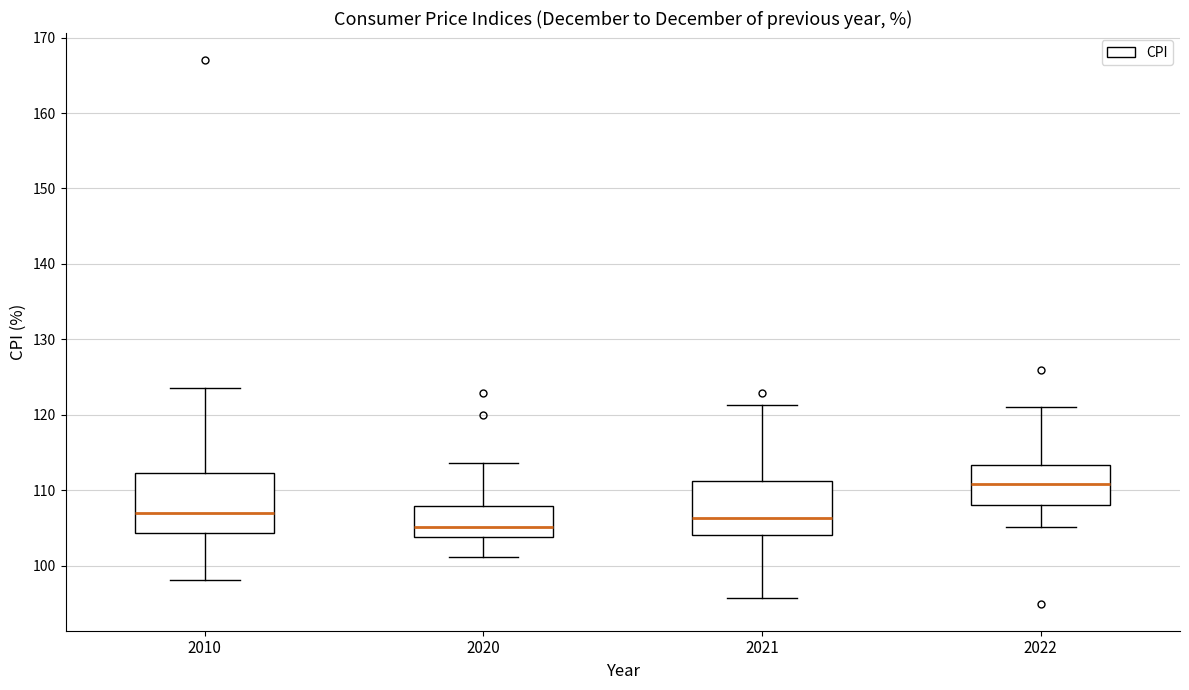

Reading left to right, transcribe this box plot: for each box, give where its median line is, the range the box spans, and where its two whiskers end, as read against the y-axis. The values are not printed on the chart, so give them approximately, as read against the axis.

2010: median 107, box 104 to 112, whiskers 98 to 124
2020: median 105, box 104 to 108, whiskers 101 to 114
2021: median 106, box 104 to 111, whiskers 96 to 121
2022: median 111, box 108 to 113, whiskers 105 to 121